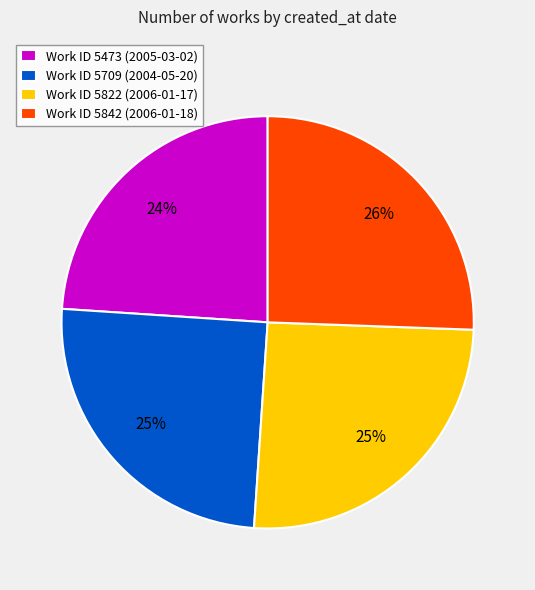

What is the smallest slice in the pie chart?

Work ID 5473 (2005-03-02)